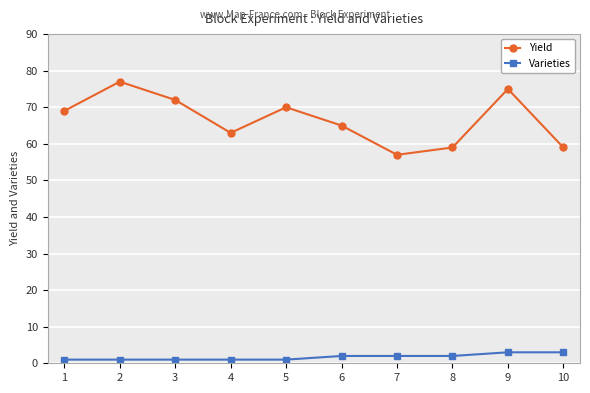

What is the sum of all Varieties values?

17